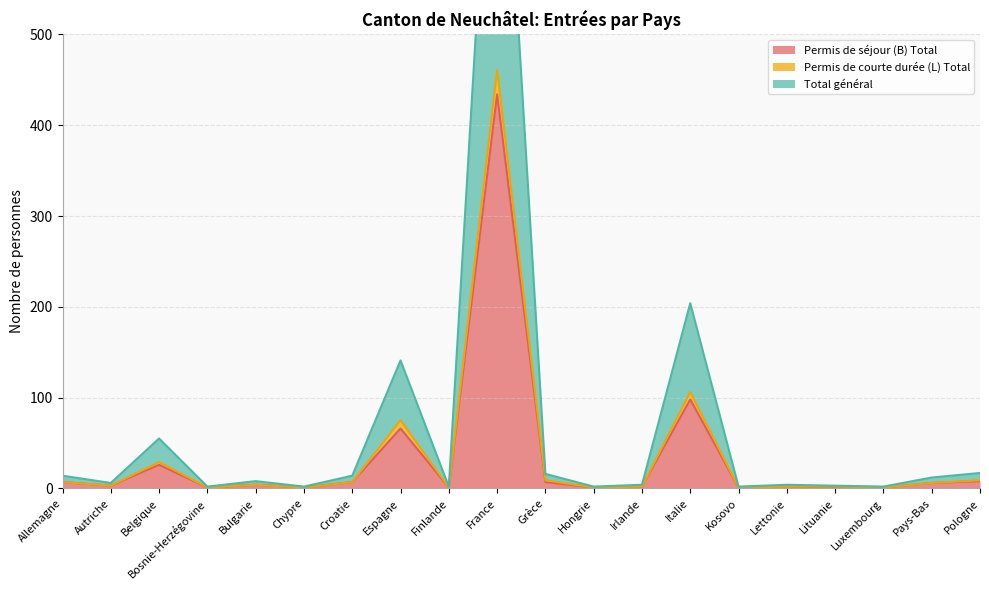

The value of Permis de séjour (B) Total at Italie is 98. True or false?

True